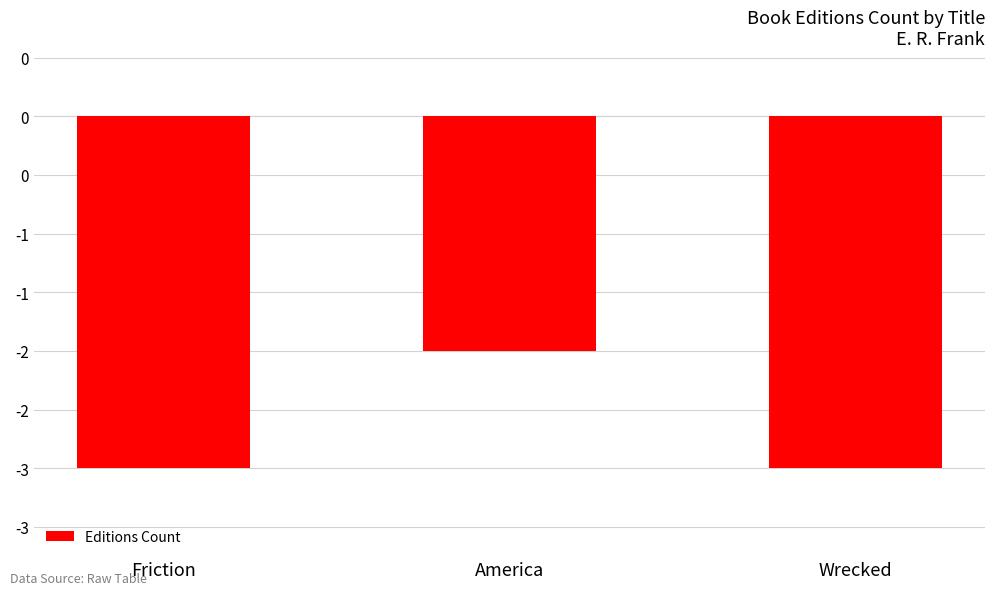

Are the bars horizontal?

No